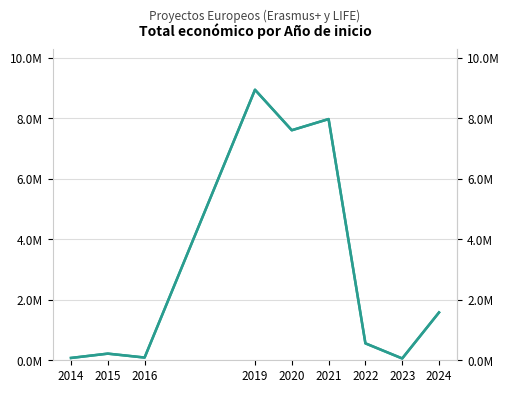

Rank the categories by value from lowest to highest.

2023, 2014, 2016, 2015, 2022, 2024, 2020, 2021, 2019